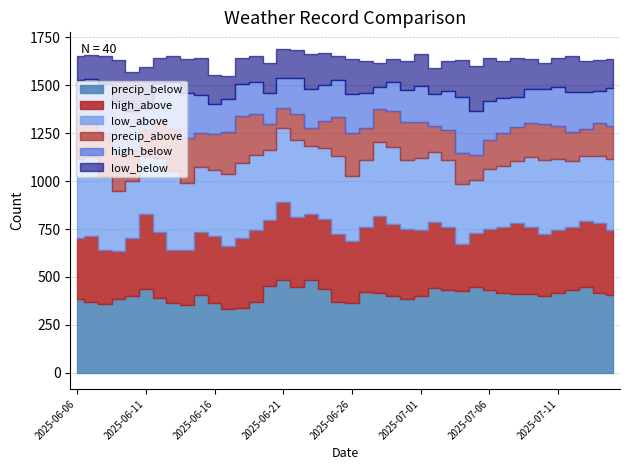

Which category has the highest value in the precip_above series?

2025-06-18